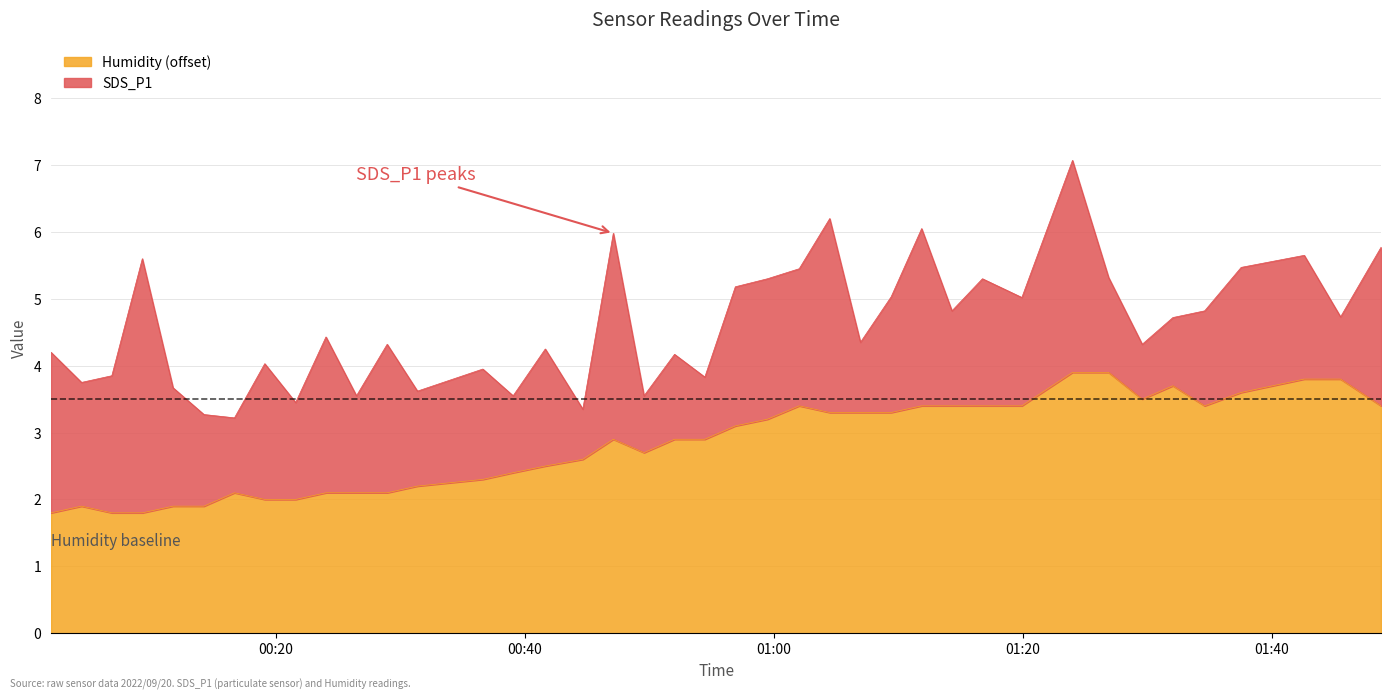

How many data points are less than 2?

6